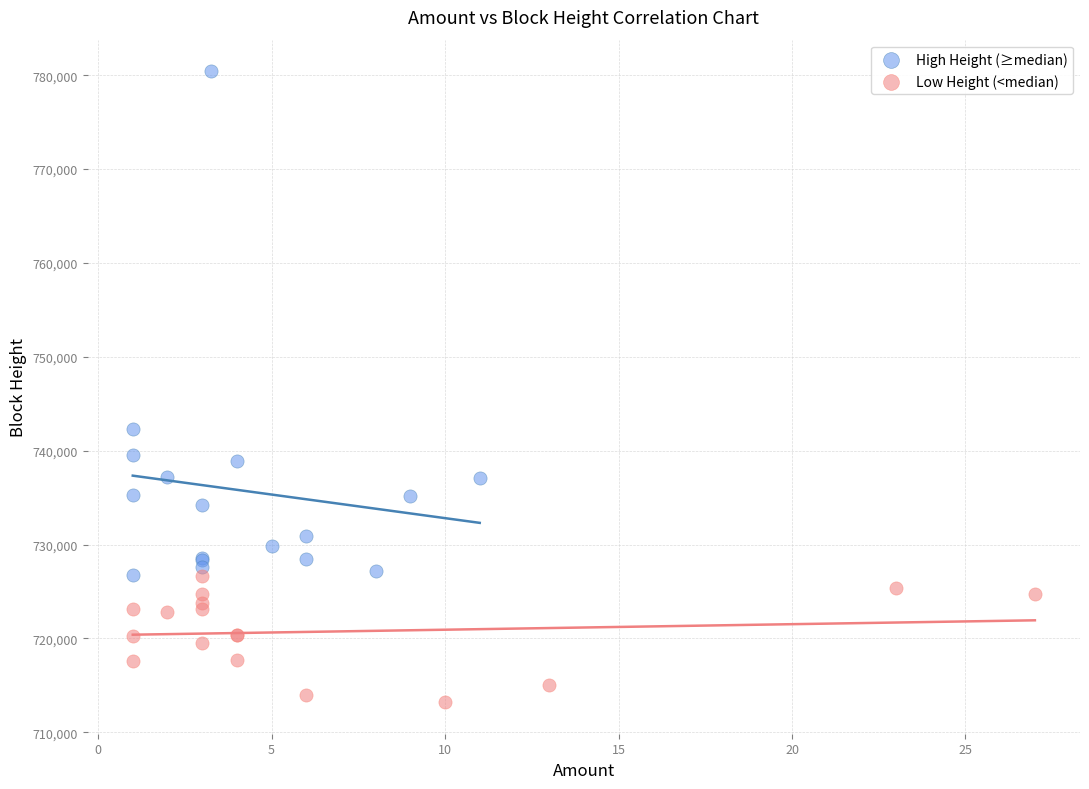

What are all the series names shown in the legend?

High Height (≥median), Low Height (<median)